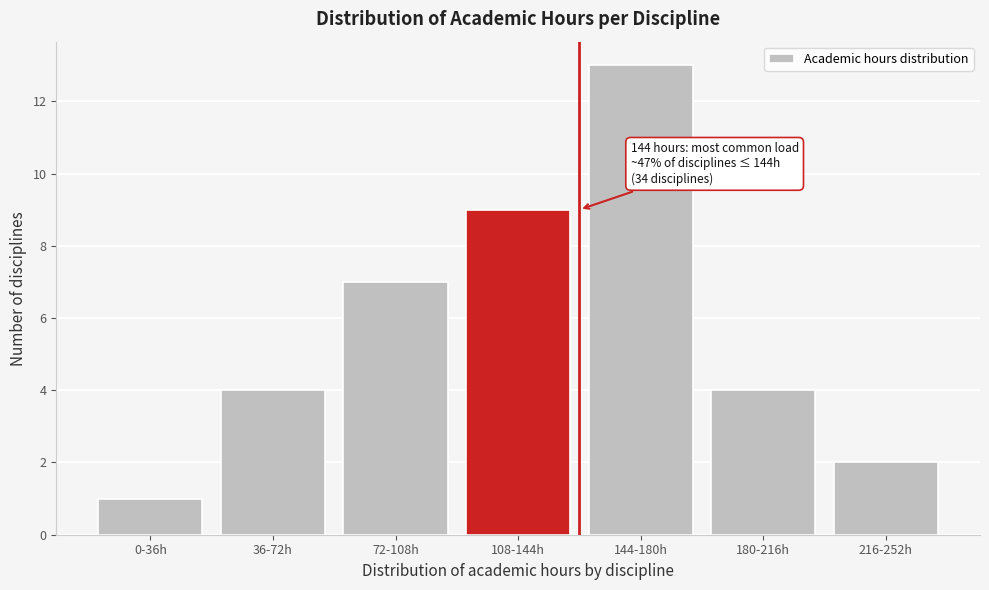

Reading left to right, extract all data points from this chart.

0-36h=1	36-72h=4	72-108h=7	108-144h=9	144-180h=13	180-216h=4	216-252h=2